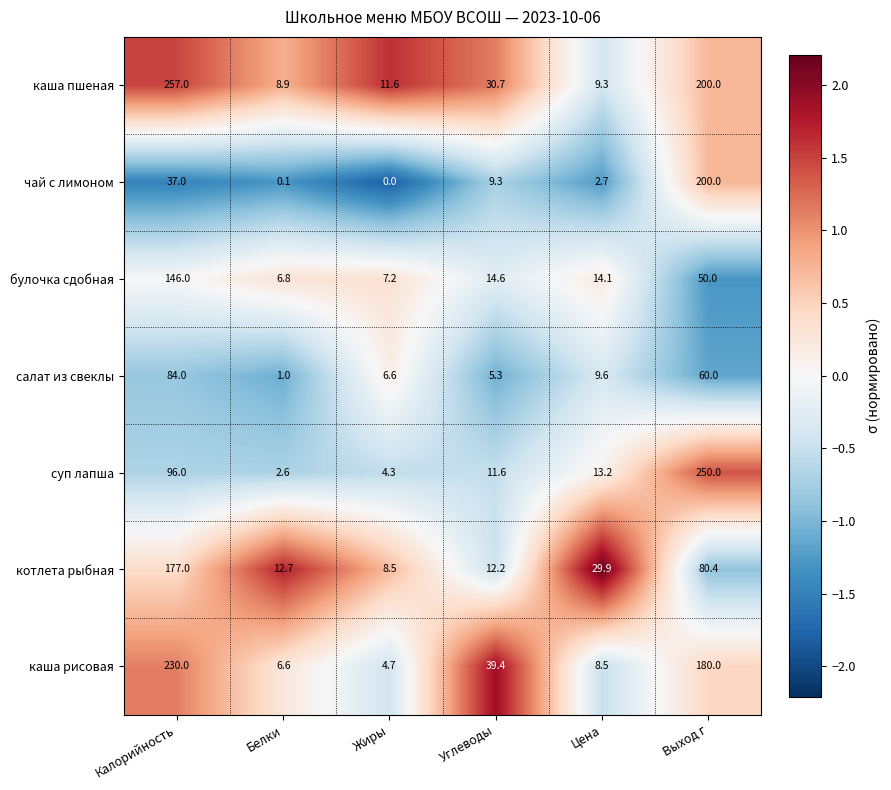

Which series has the widest spread of values?

каша пшеная